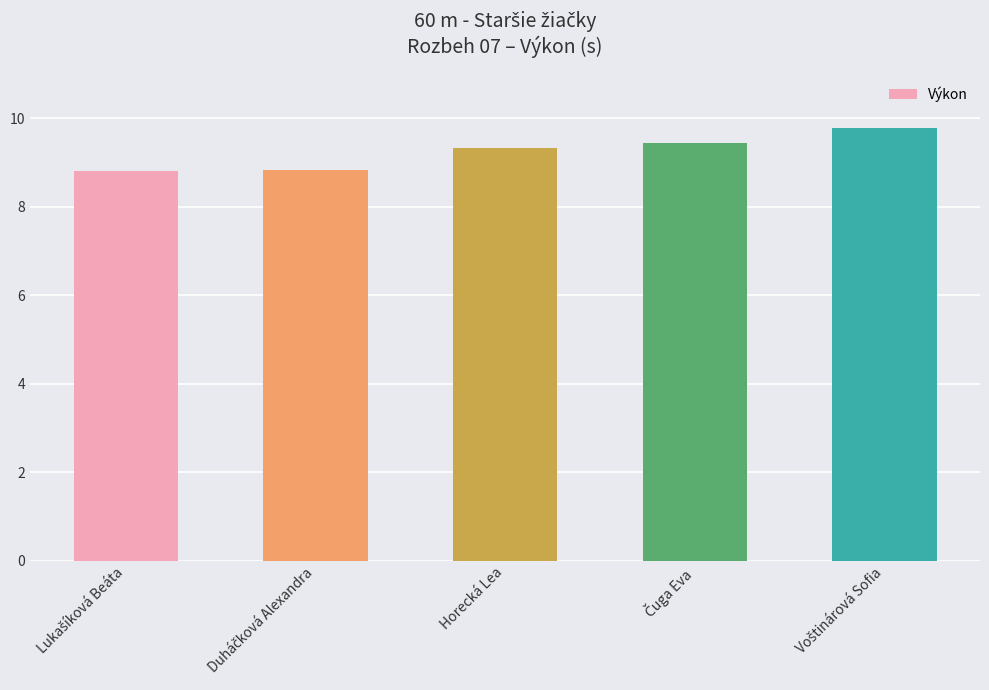

Reading left to right, list all the values displayed in this chart.

8.8	8.8	9.3	9.4	9.8